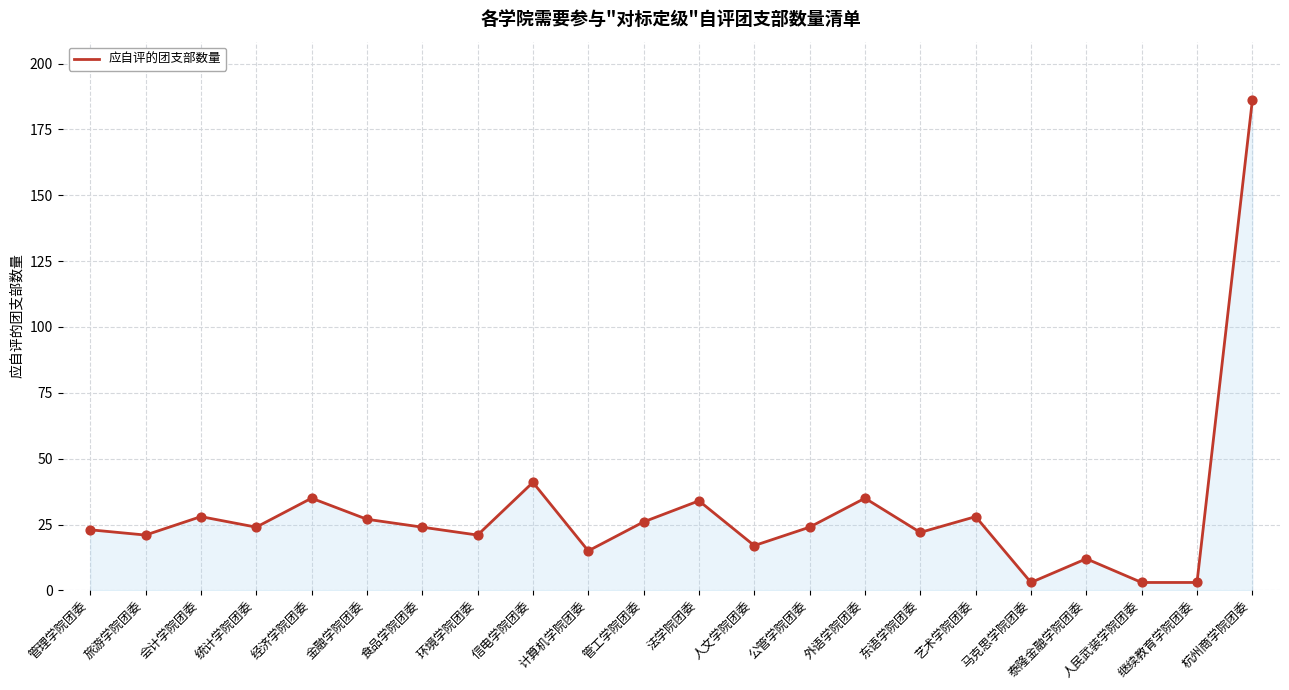

Which has a higher value, 环境学院团委 or 人民武装学院团委?

环境学院团委